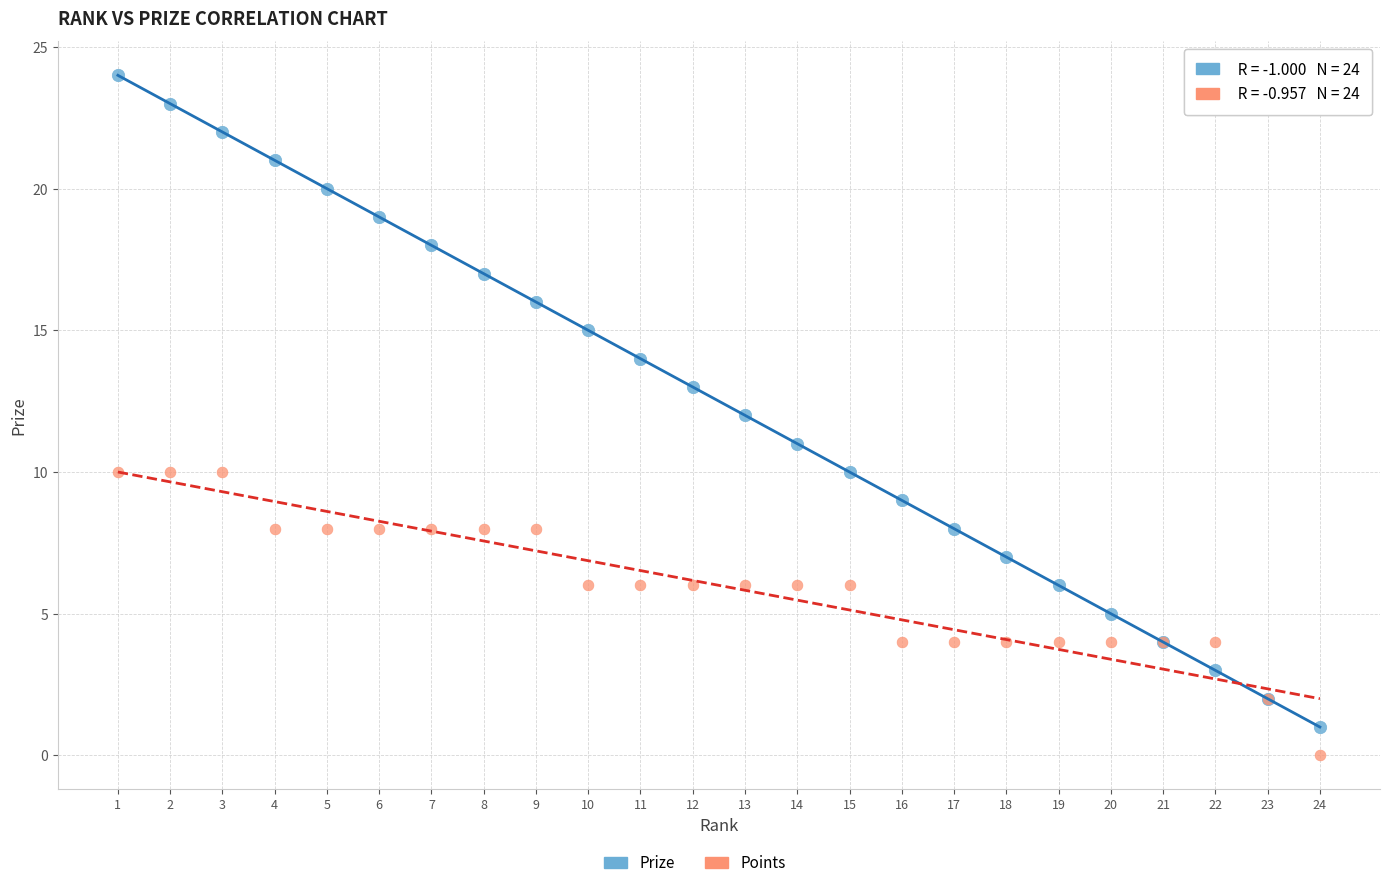

Which series reaches the maximum Y coordinate?

Prize